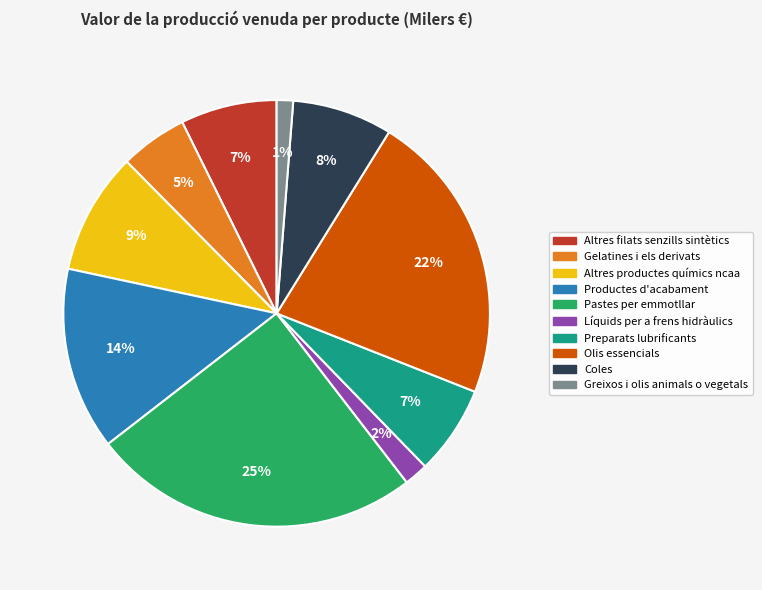

What is the ratio of the value at Productes d'acabament to the value at Pastes per emmotllar?

0.6